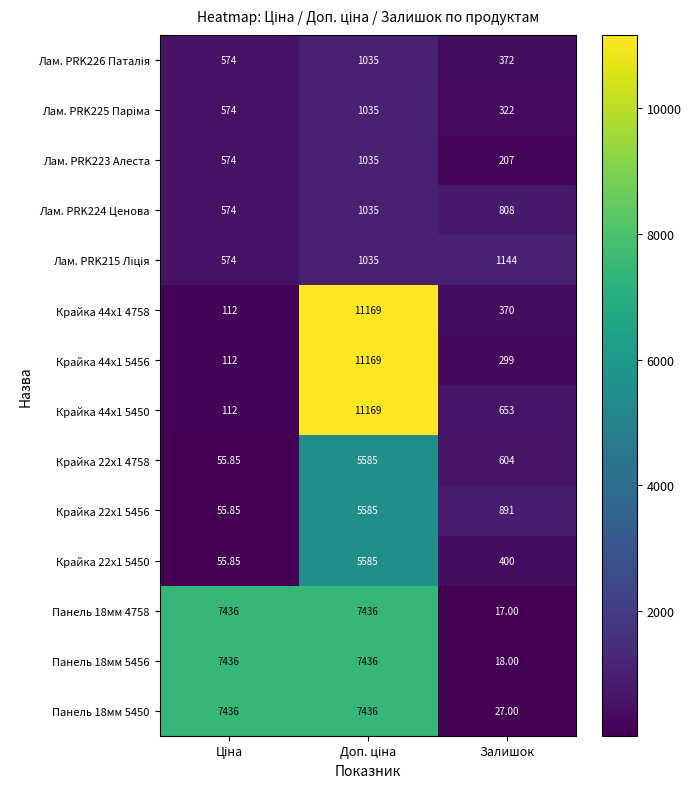

Which label corresponds to the smallest value in the chart?

Залишок